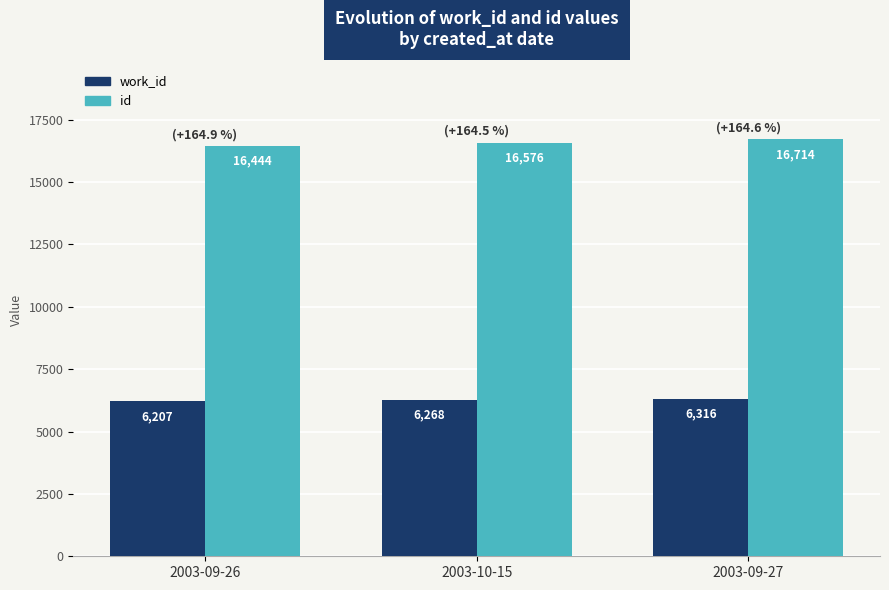

What is the average value of the work_id series?

6264